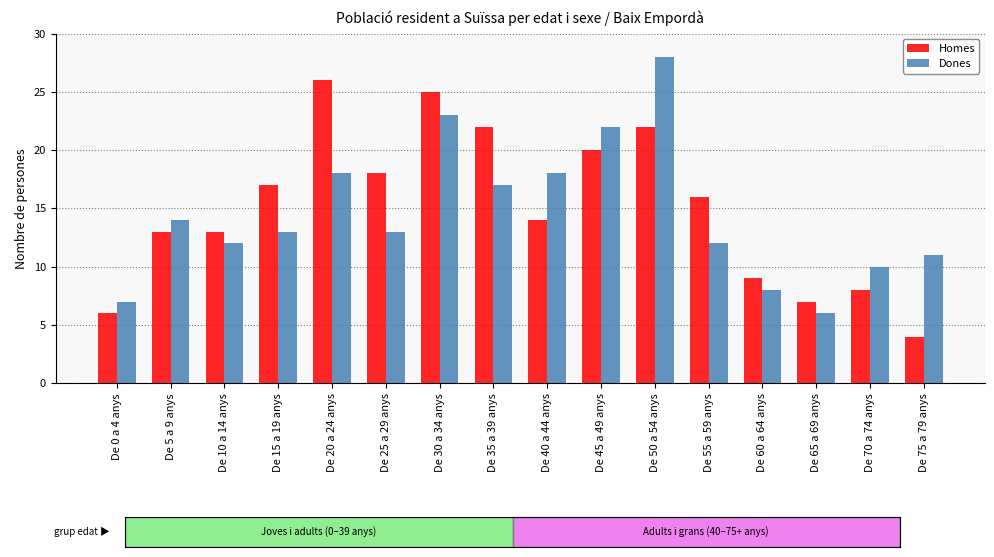

At which category is the sum across all series the highest?

De 50 a 54 anys